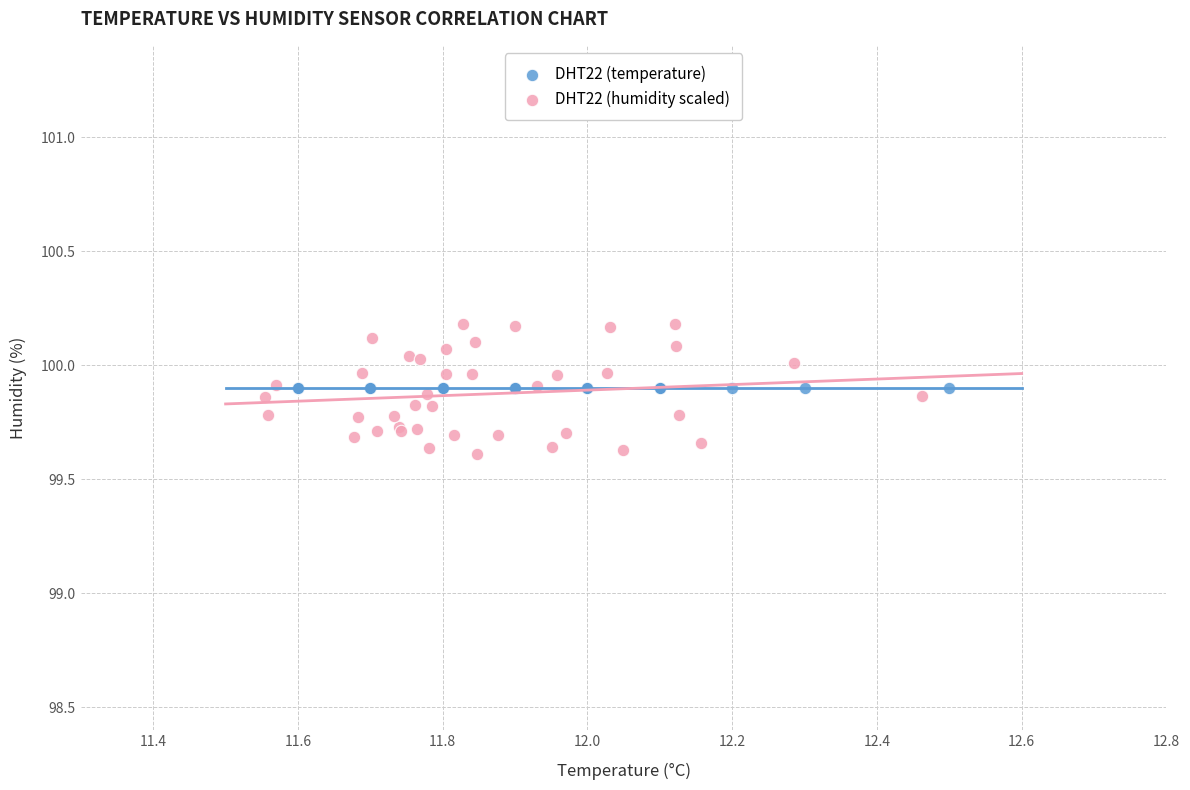

Which series contains the highest Y value?

DHT22 (humidity scaled)